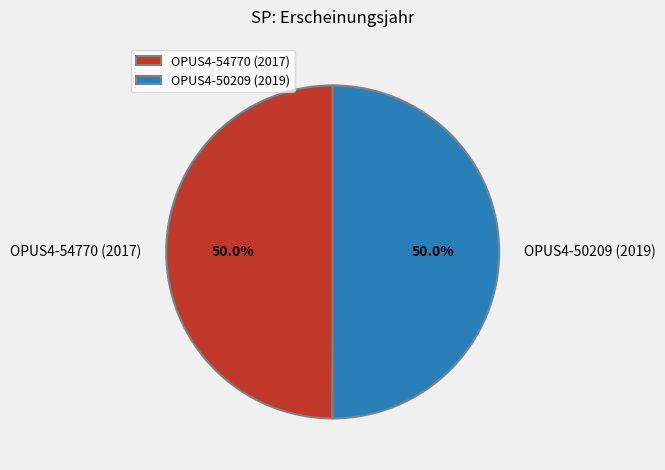

What is the total percentage of OPUS4-54770 (2017) and OPUS4-50209 (2019)?

100.0%